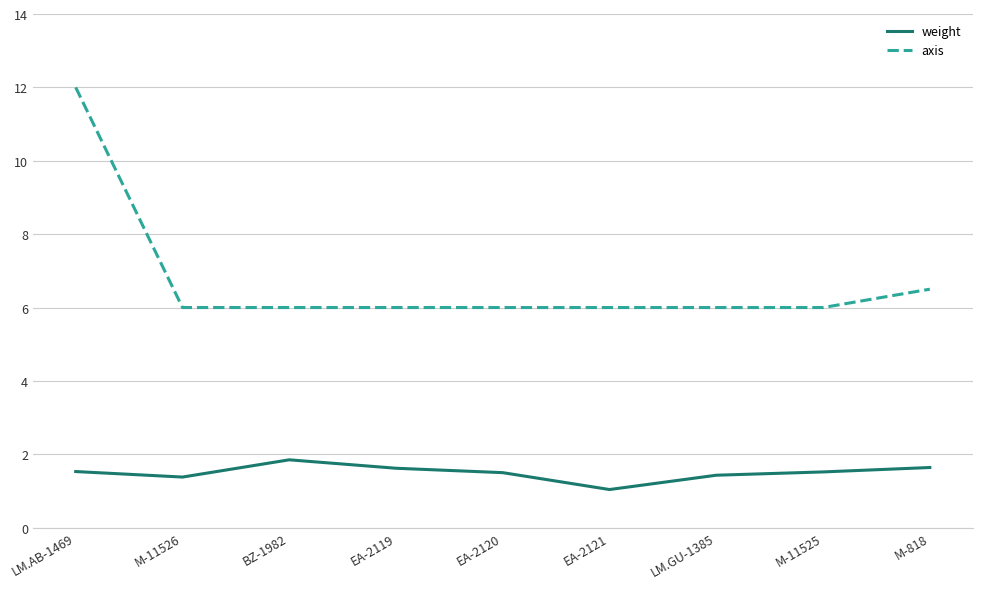

Rank the series by their maximum value, from lowest to highest.

weight, axis